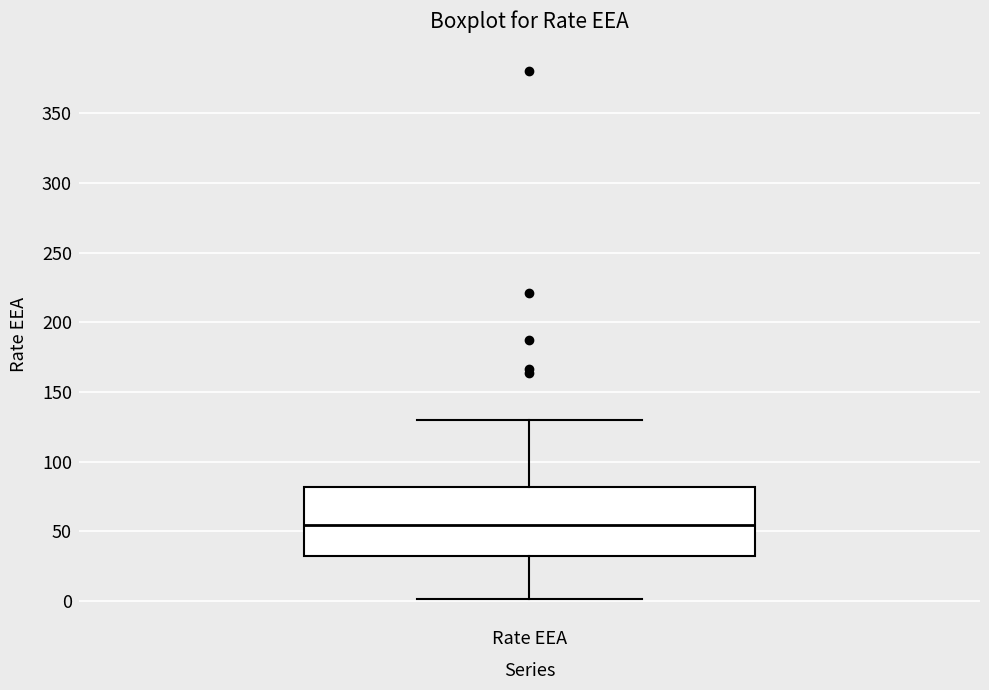

Transcribe this box plot: give where the median line is, the range the box spans, and where the two whiskers end, as read against the y-axis. The values are not printed on the chart, so give them approximately, as read against the axis.

median 55, box 30 to 80, whiskers 0 to 130